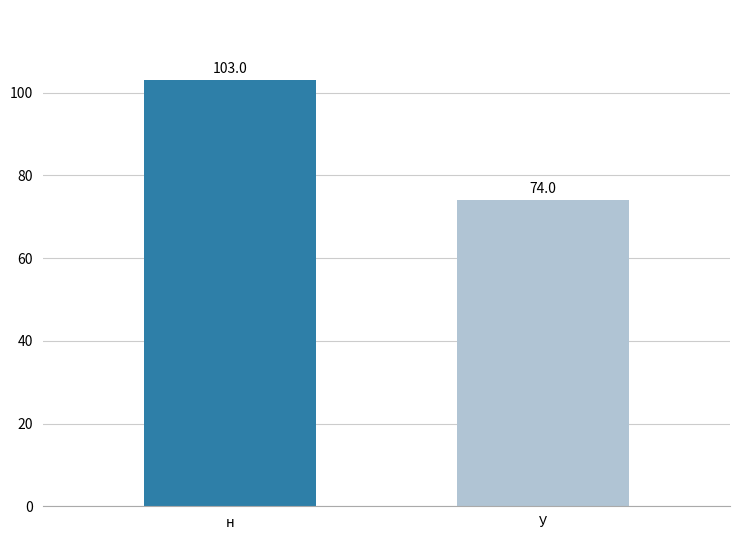

List the labels in order of value, smallest first.

У, н